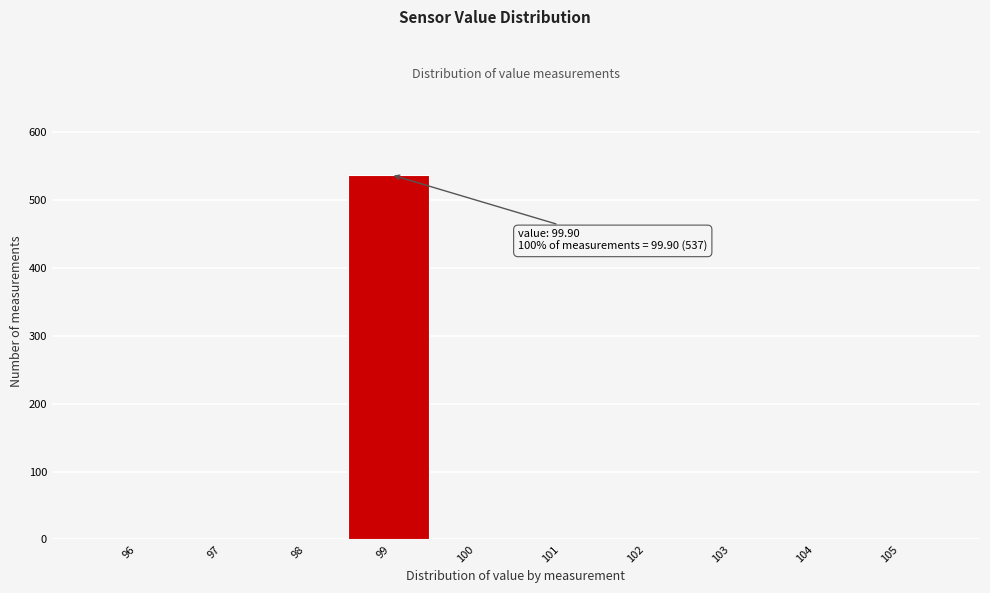

Reading left to right, transcribe all the data shown in this chart.

96=0	97=0	98=0	99=537	100=0	101=0	102=0	103=0	104=0	105=0